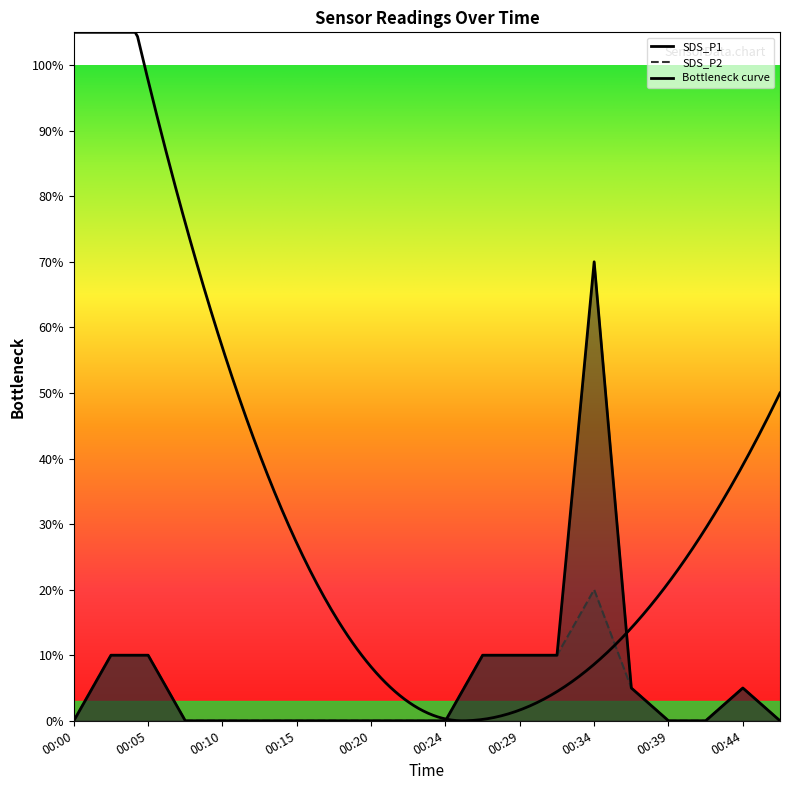

Does the chart have visible grid lines?

No